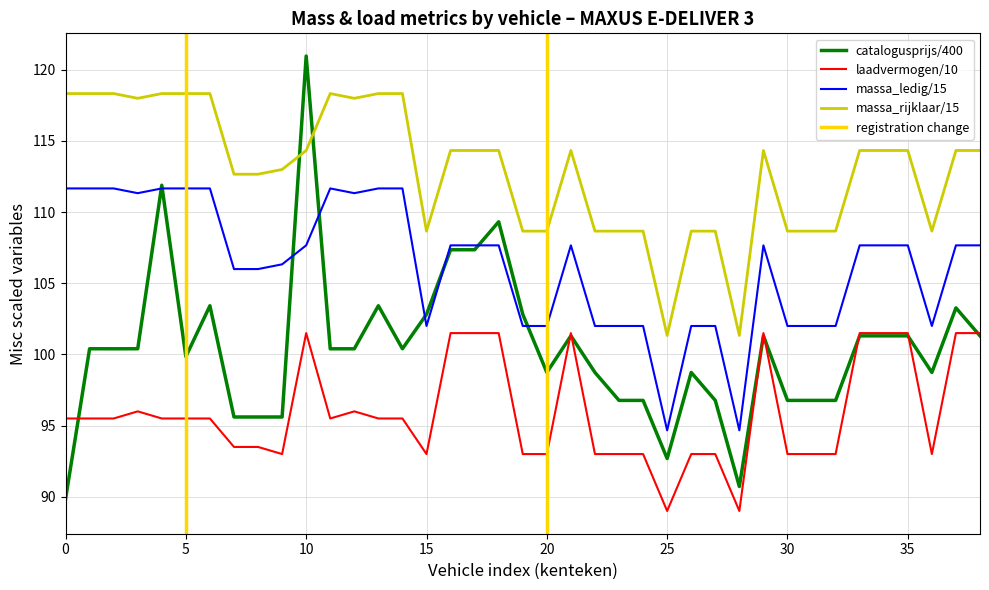

How many lines are shown in the chart?

4